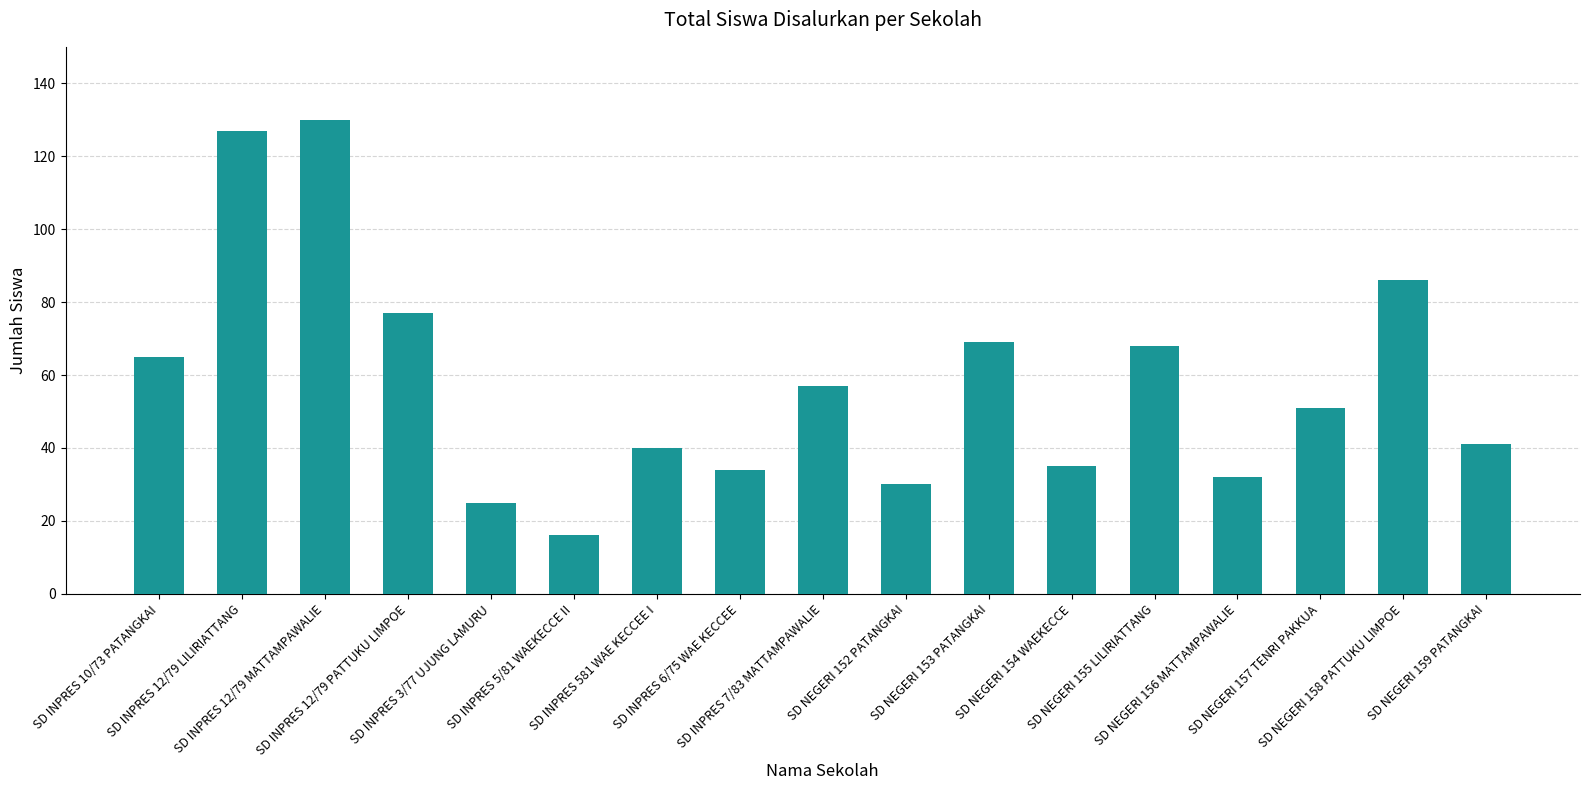

What is the average value?

58